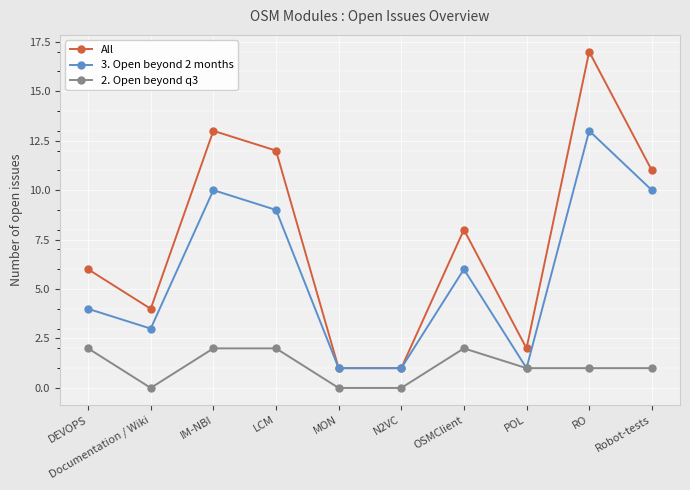

Rank the series at Robot-tests from lowest to highest value.

2. Open beyond q3, 3. Open beyond 2 months, All